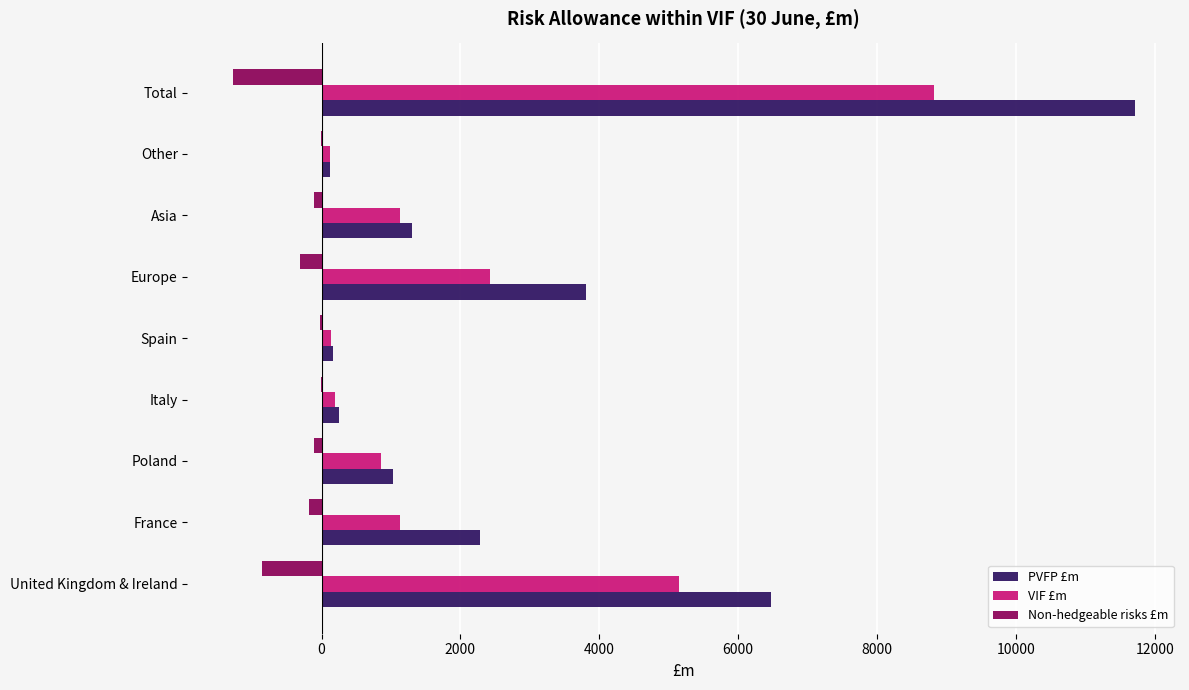

What is the sum of all Non-hedgeable risks £m values?

-2871